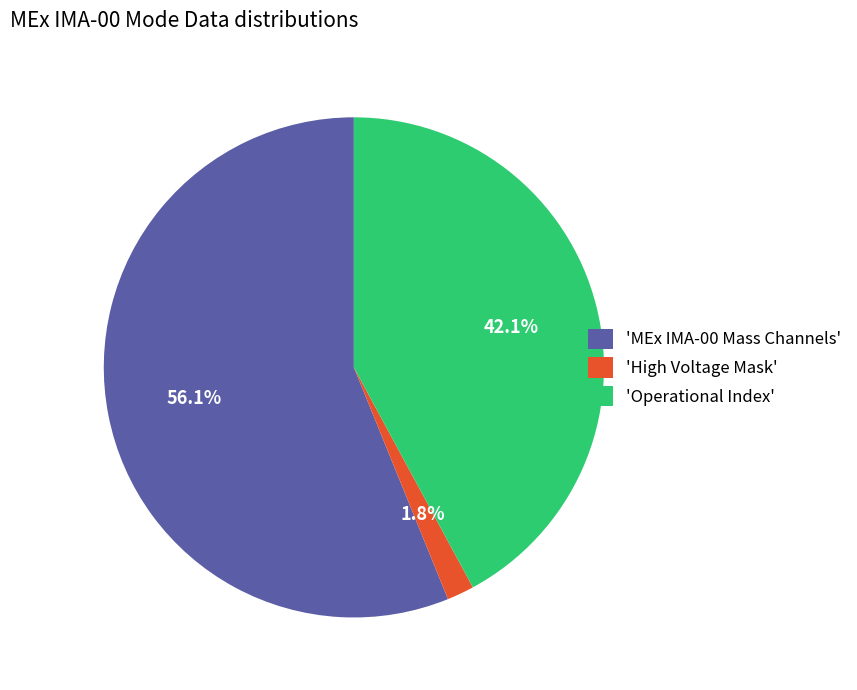

What is the smallest slice in the pie chart?

'High Voltage Mask'